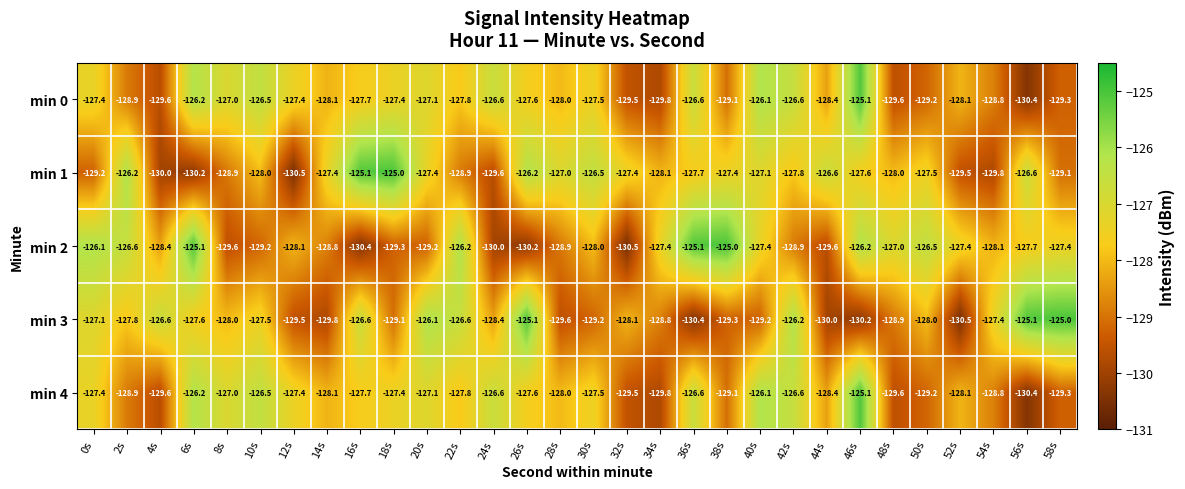

Read the min 0 value at 44s.

-128.4